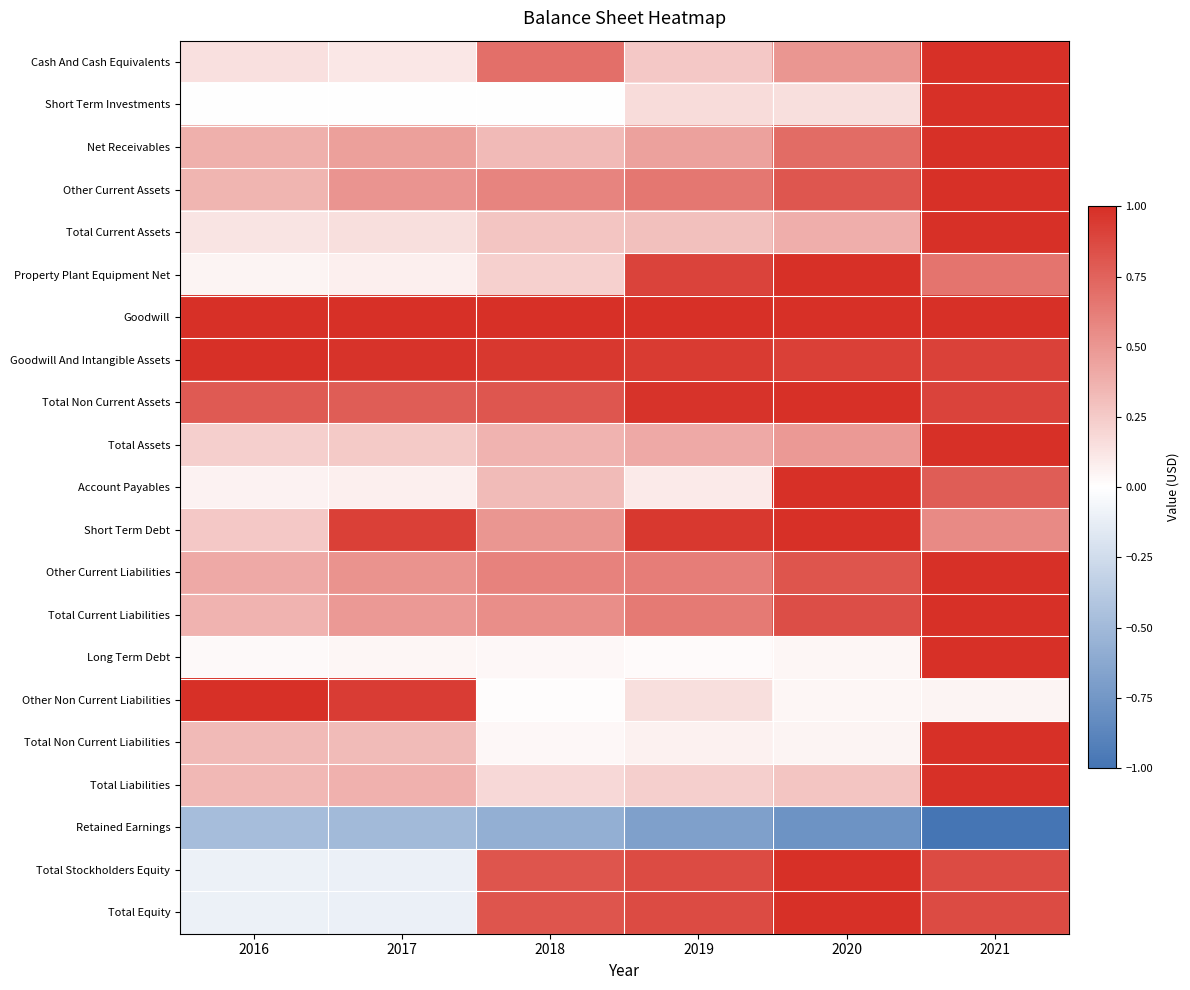

At which category does the chart reach its minimum across all series?

2021